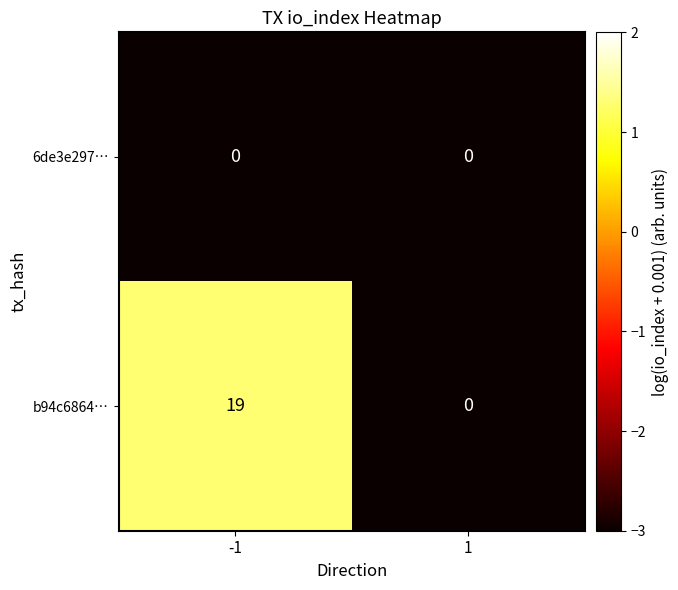

What is the total value across all series at 1?

0